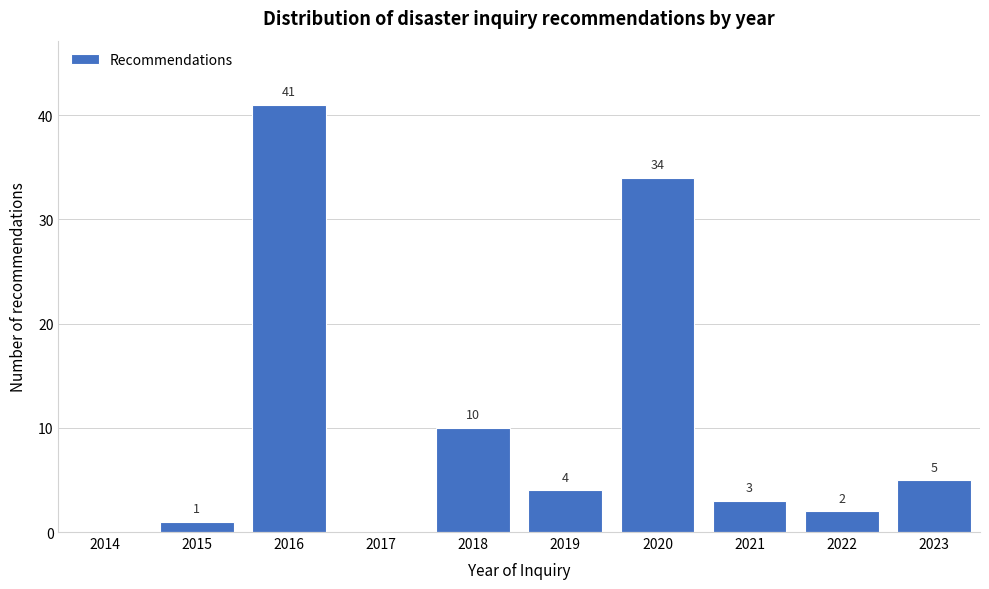

Reading left to right, transcribe all the data shown in this chart.

2014=0	2015=1	2016=41	2017=0	2018=10	2019=4	2020=34	2021=3	2022=2	2023=5